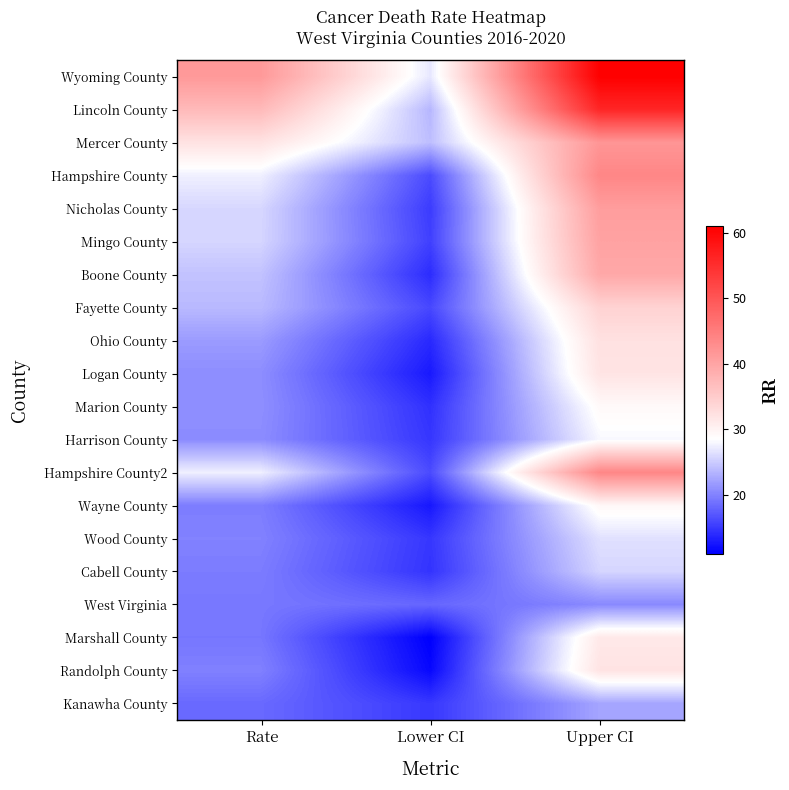

What is the difference between the highest and lowest values at Rate?

23.1